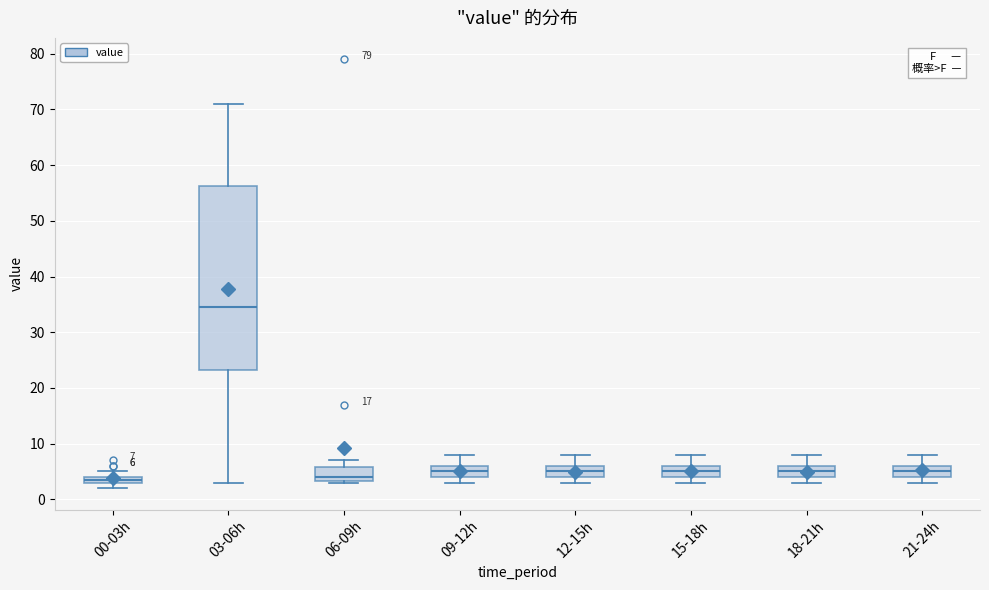

Which box is the tallest, from its lower edge to its upper edge?

03-06h